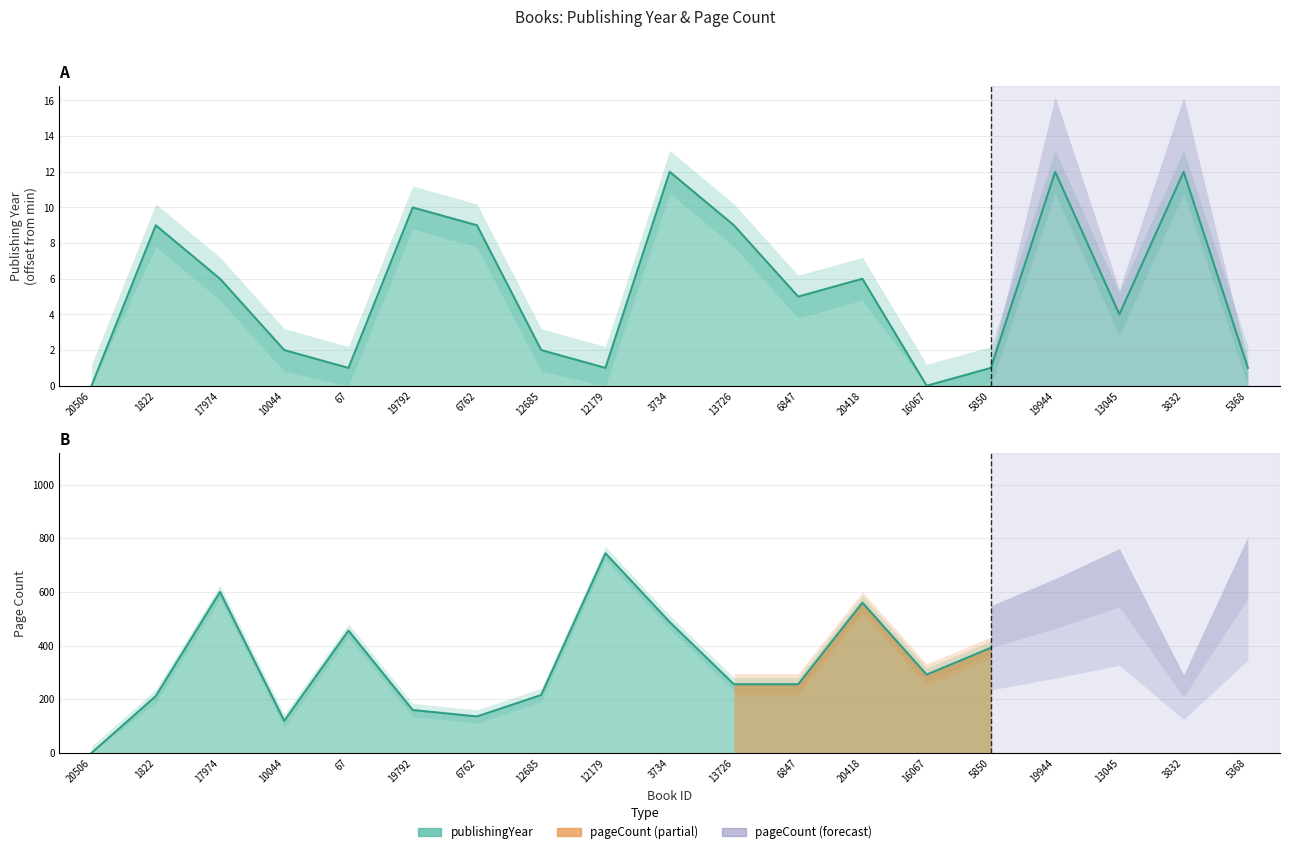

List the labels in order of value, largest first.

3734, 19944, 3832, 19792, 1822, 6762, 13726, 17974, 20418, 6847, 13045, 10044, 12685, 67, 12179, 5850, 5368, 20506, 16067